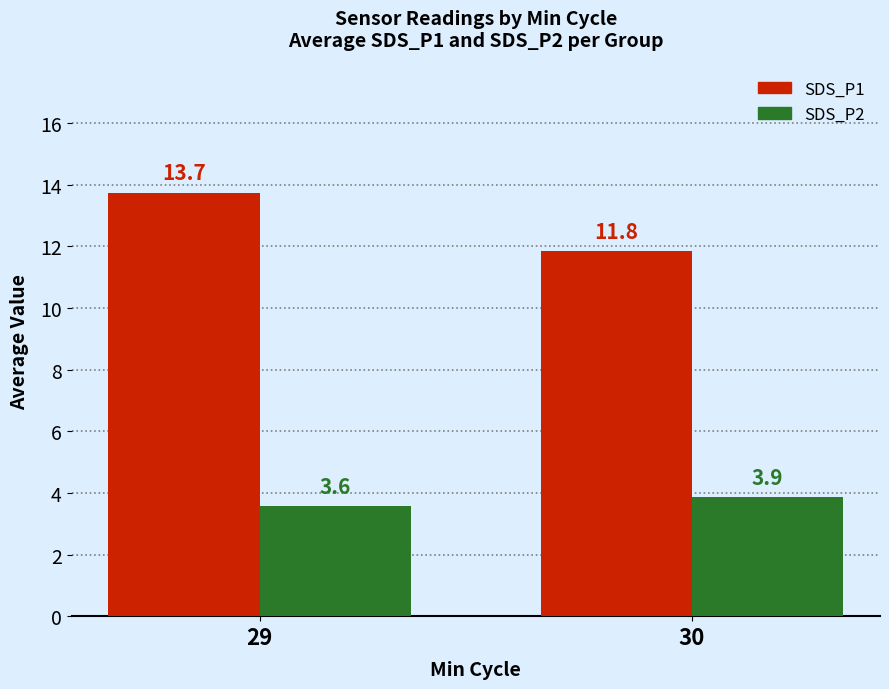

Which series changed the most between 29 and 30?

SDS_P1